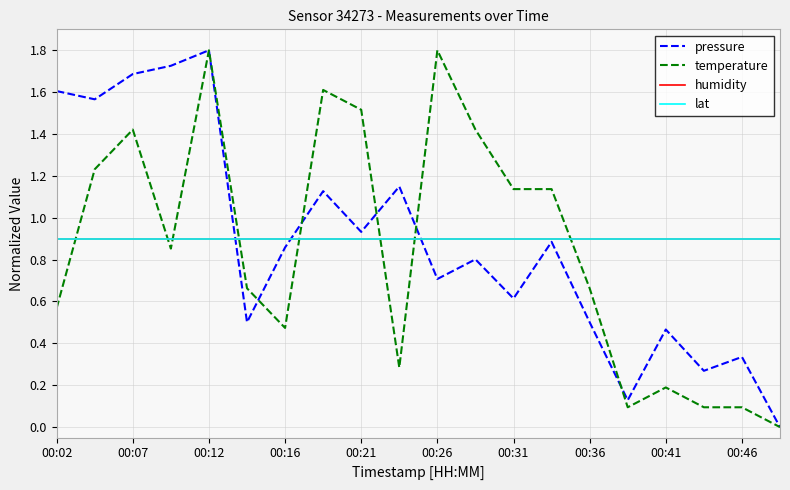

What is the value of the humidity point at the 3rd from the left?

0.9